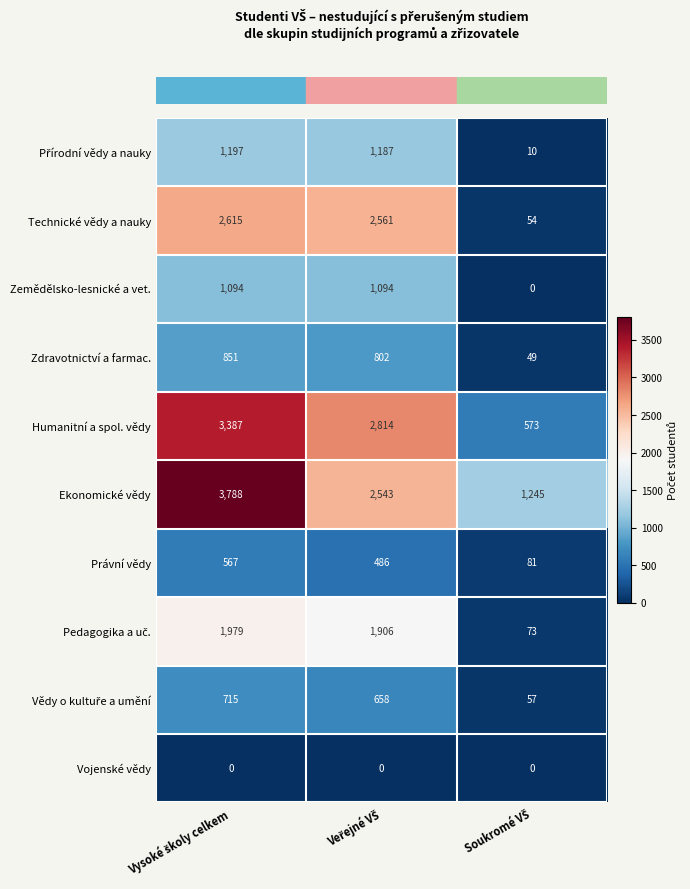

What is the maximum value for Ekonomické vědy?

3788